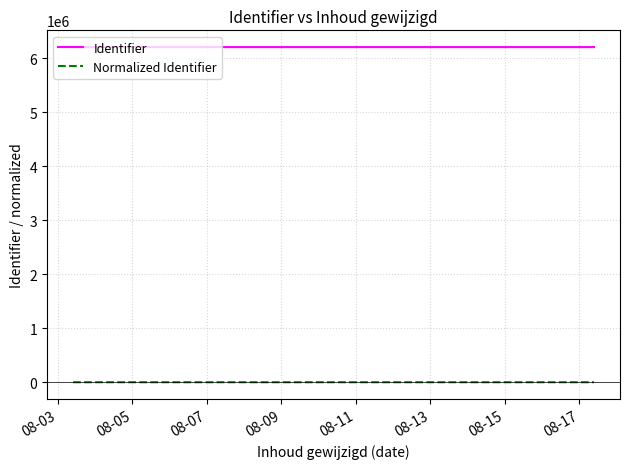

Which series has the largest range (max minus min)?

Identifier